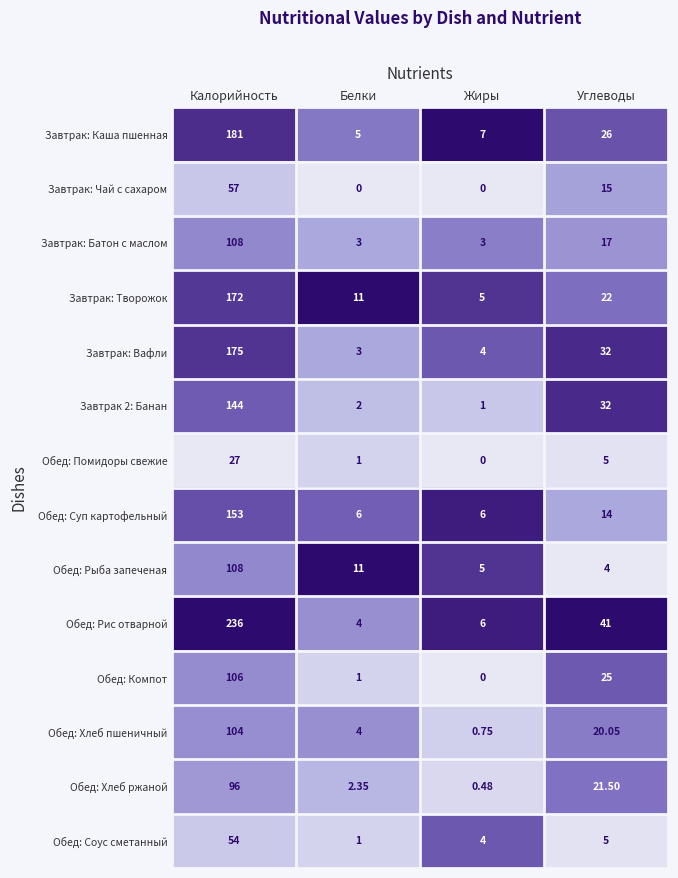

Between Белки and Углеводы, which series saw the biggest shift?

Обед: Рис отварной